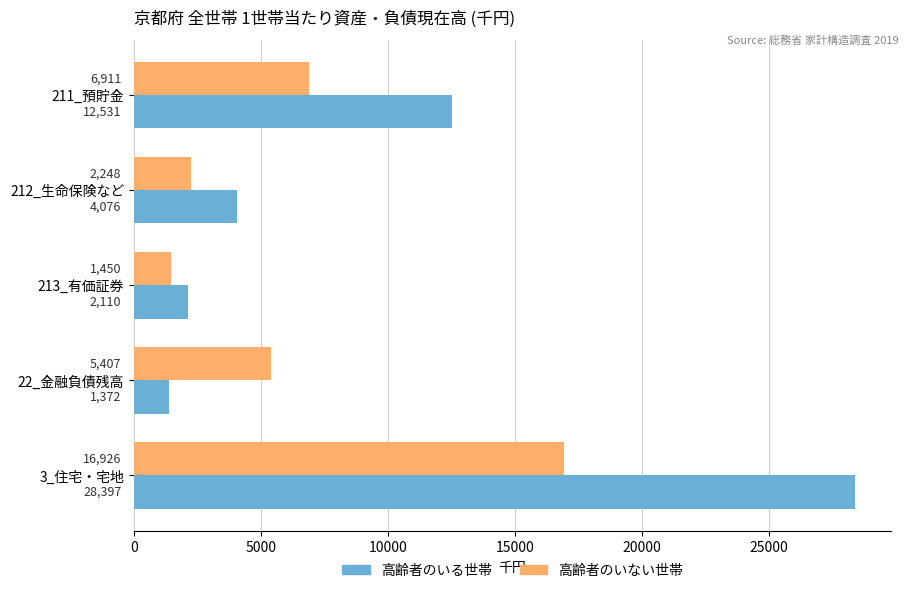

Which series has the largest range (max minus min)?

高齢者のいる世帯